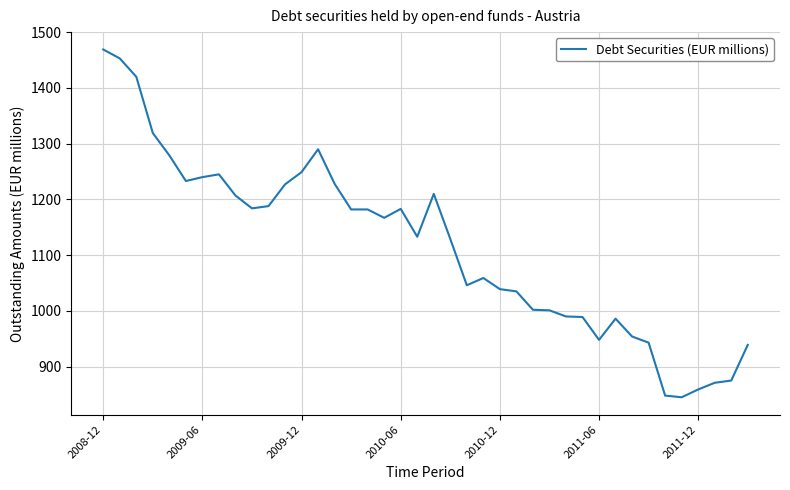

What is the difference between the second highest and second lowest values?

605